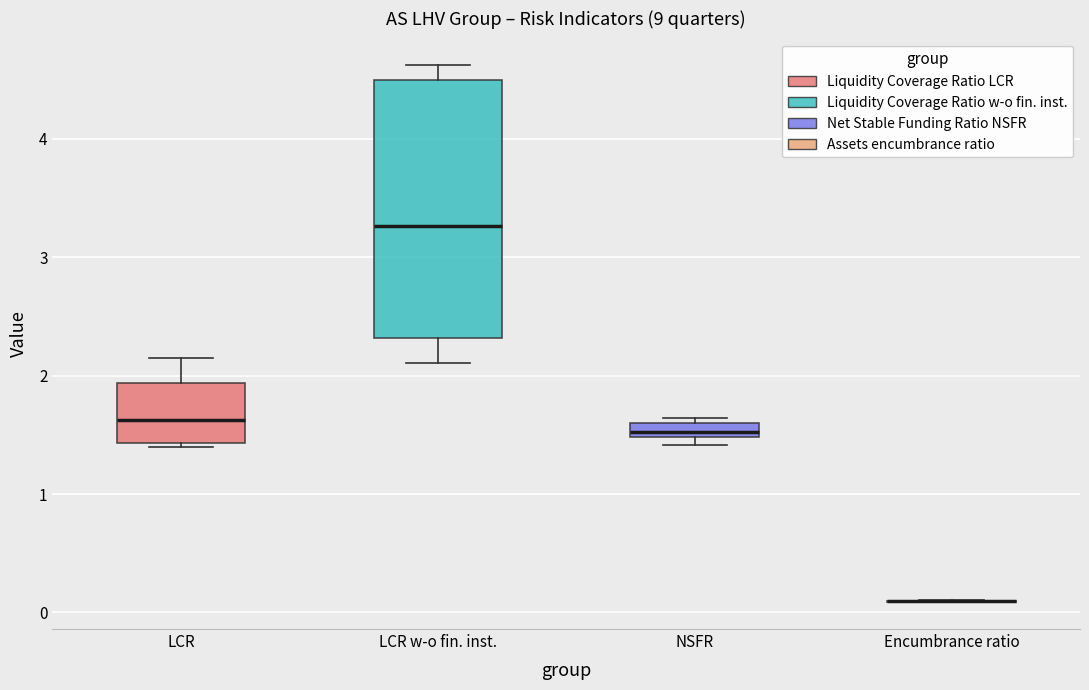

Which box is the tallest, from its lower edge to its upper edge?

LCR w-o fin. inst.